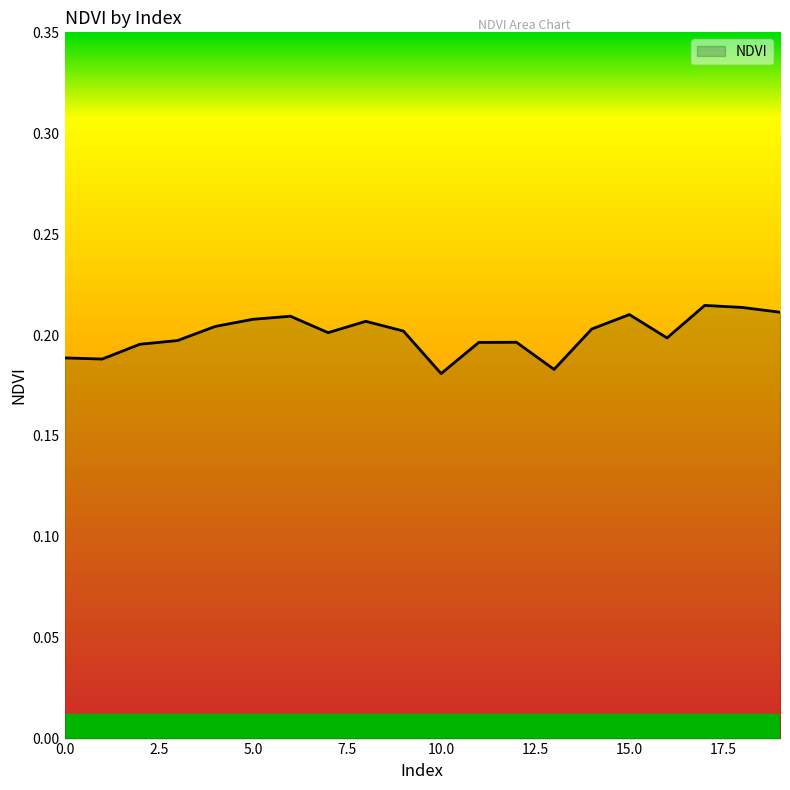

How many interior local valleys (lower than both neighbors) does the data have?

5